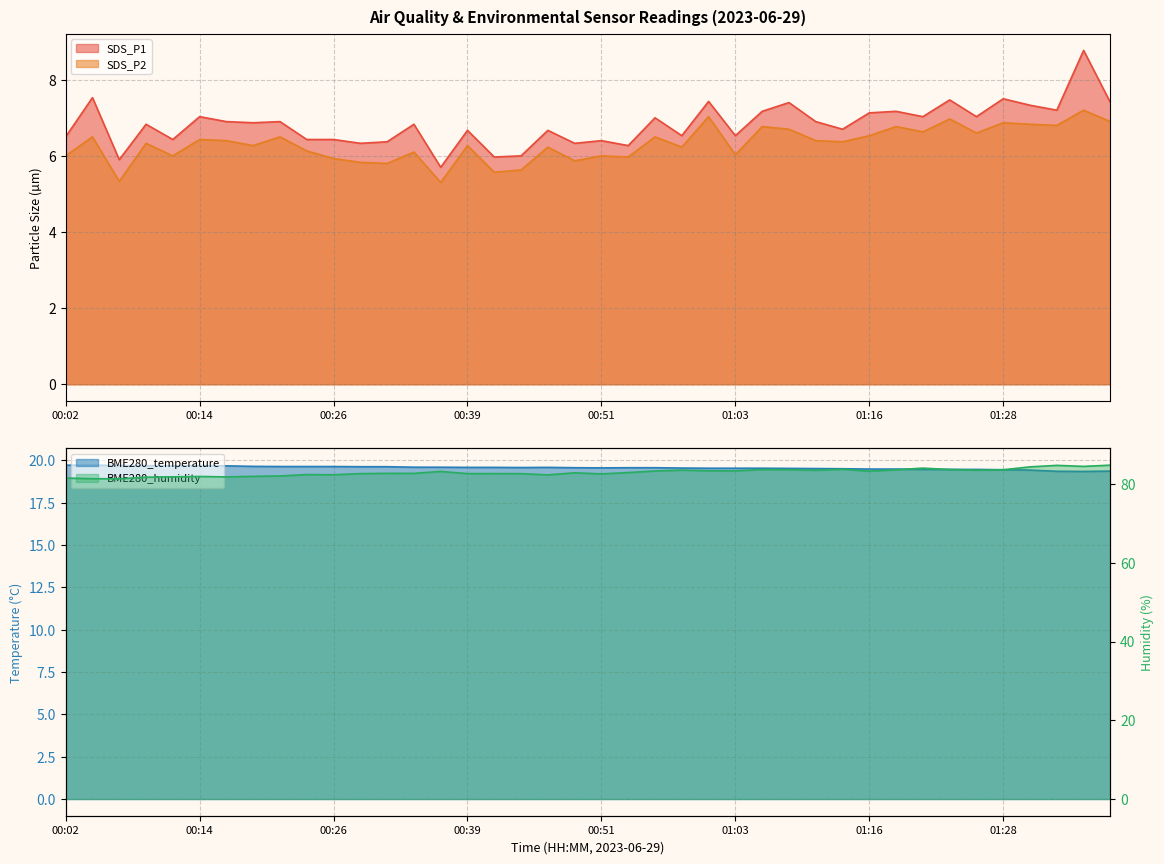

Rank the series by their maximum value, from lowest to highest.

SDS_P2, SDS_P1, BME280_temperature, BME280_humidity